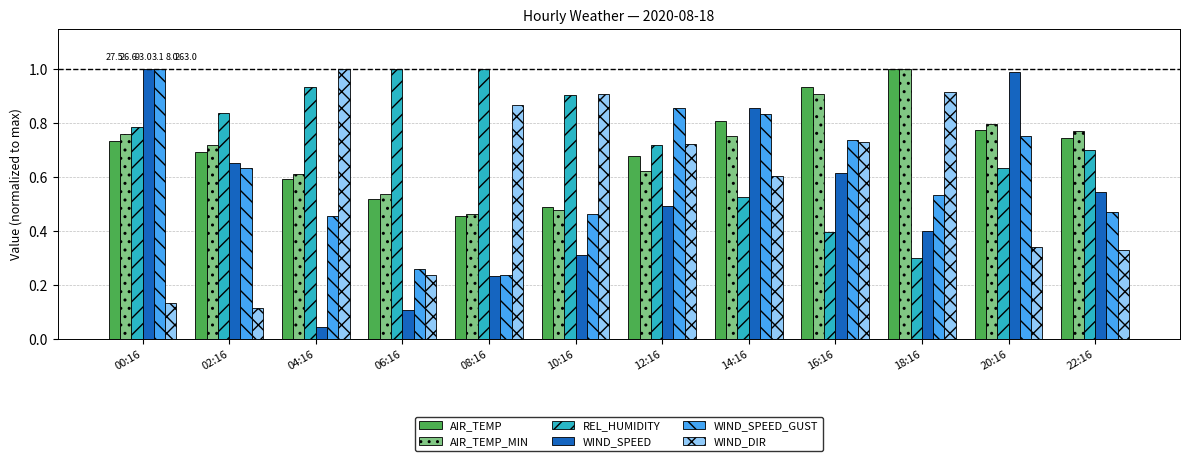

List the labels in order of AIR_TEMP value, smallest first.

08:16, 10:16, 06:16, 04:16, 12:16, 02:16, 00:16, 22:16, 20:16, 14:16, 16:16, 18:16